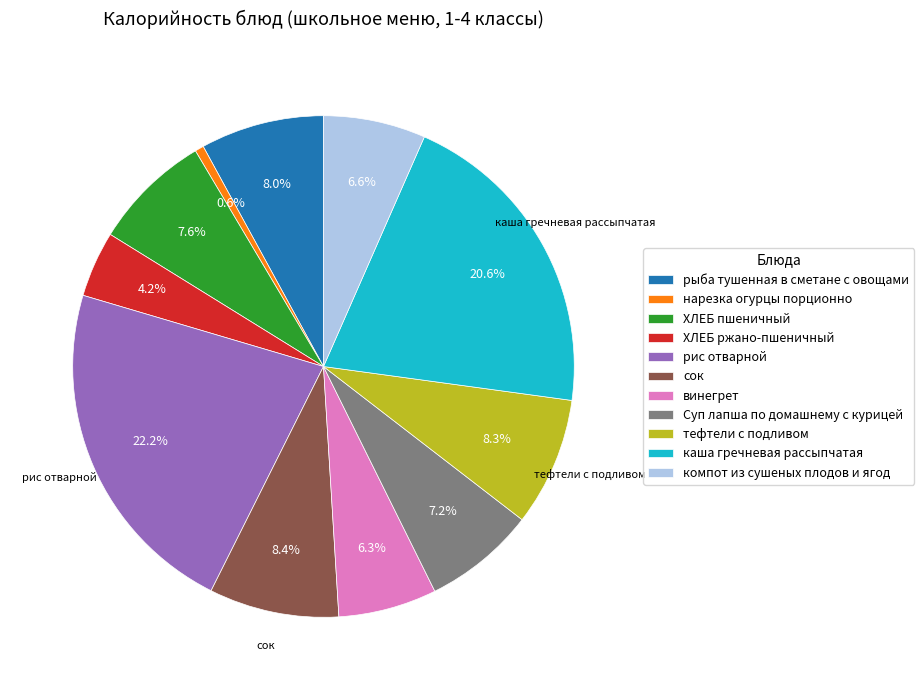

Do сок and Суп лапша по домашнему с курицей together represent more than half of the pie?

No